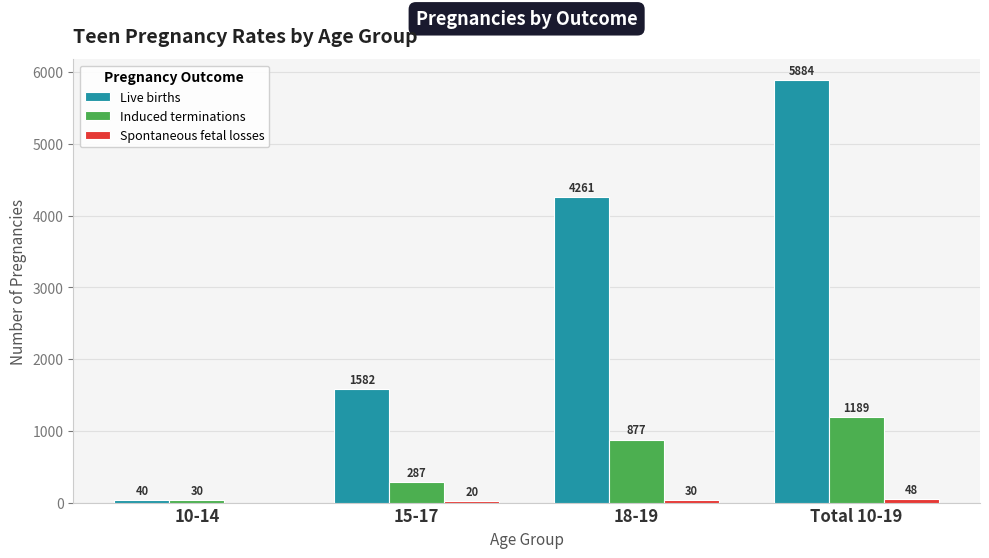

At which label is Live births closest to 2962?

18-19